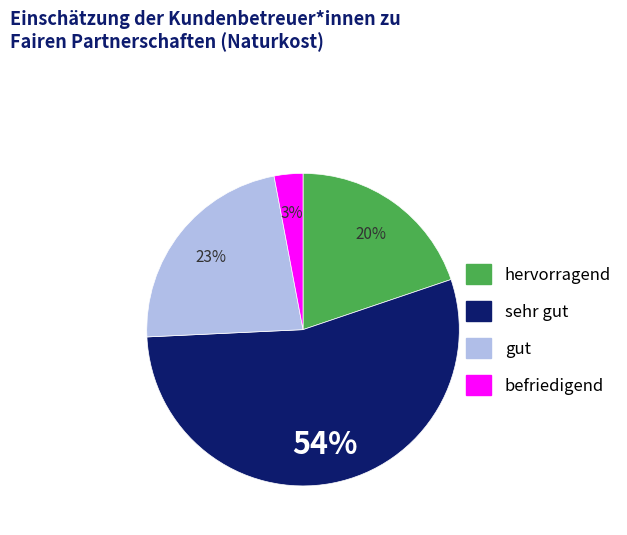

Is there any slice that represents more than half of the pie?

Yes